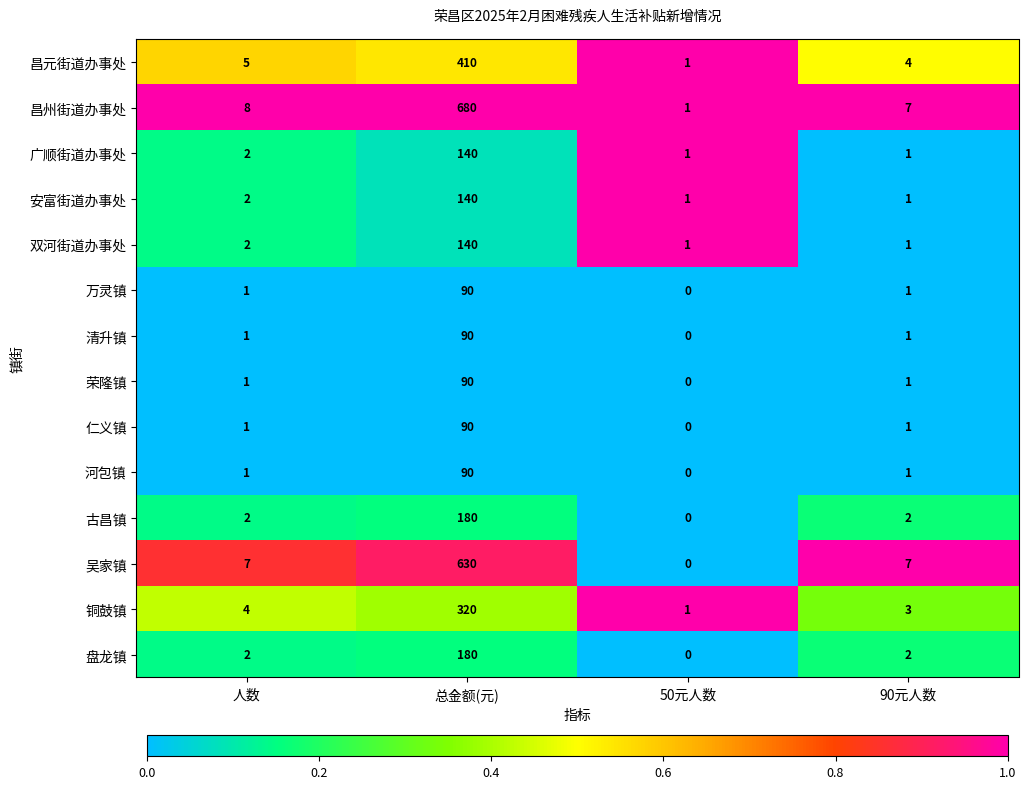

True or false: 吴家镇 has a value of 3 at 人数.

False